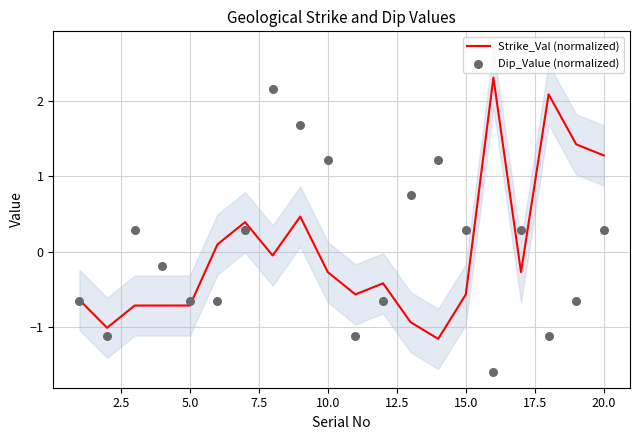

At how many categories does at least one series exceed 0?

14